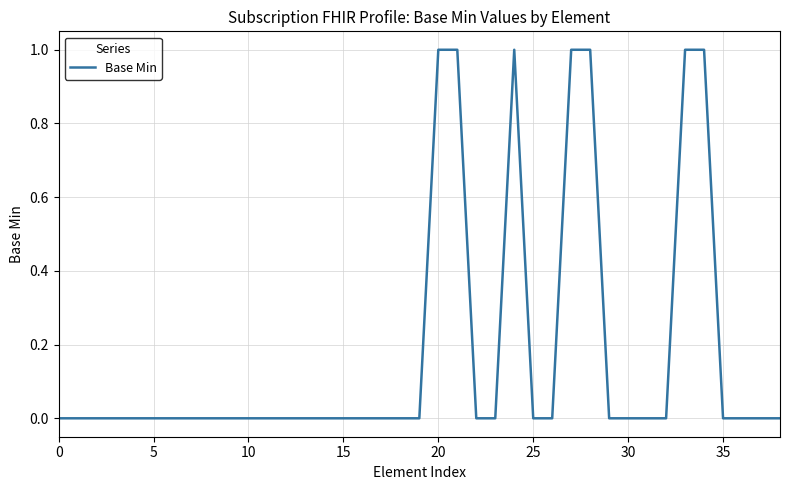

The value at 30 is -1. True or false?

False